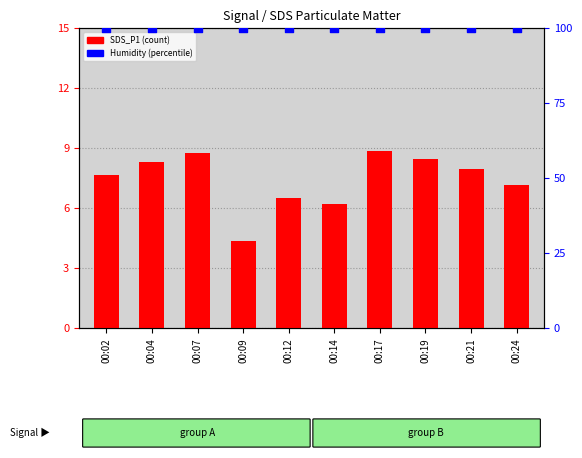

At how many categories does at least one series exceed 29?

10